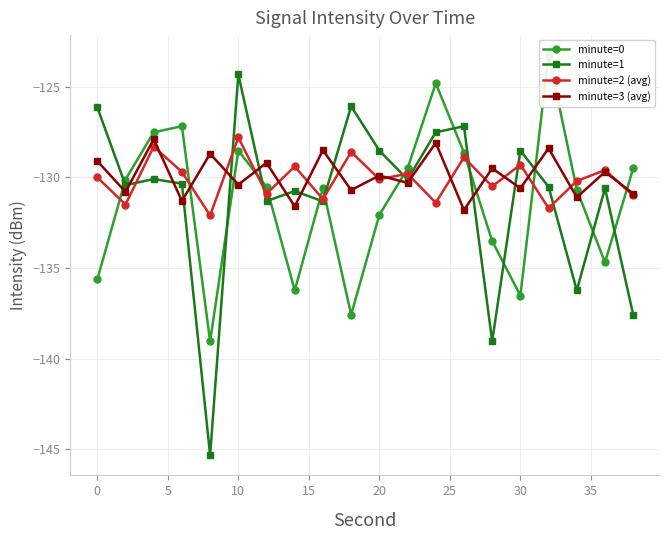

Is it true that minute=3 (avg) equals -129.9 at 20?

True